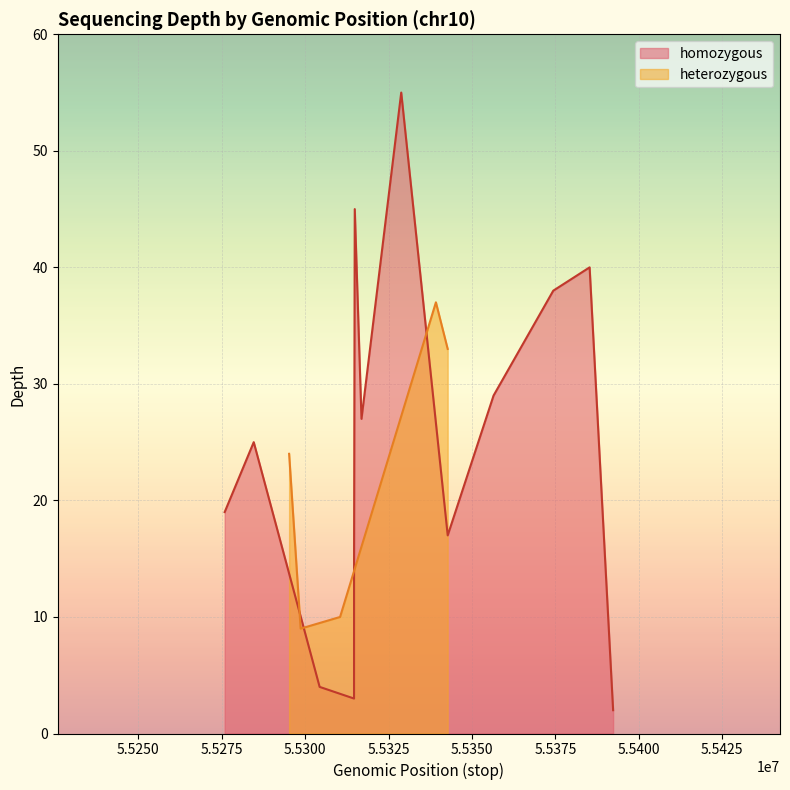

List the labels in order of value, smallest first.

55284614, 55295216, 55275908, 55304357, 55298666